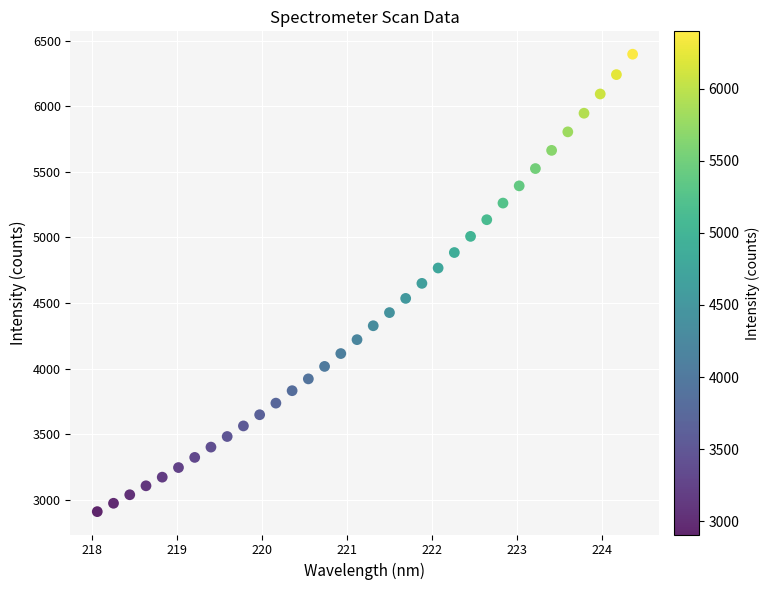

What is the range of X values (max minus min)?

6.3